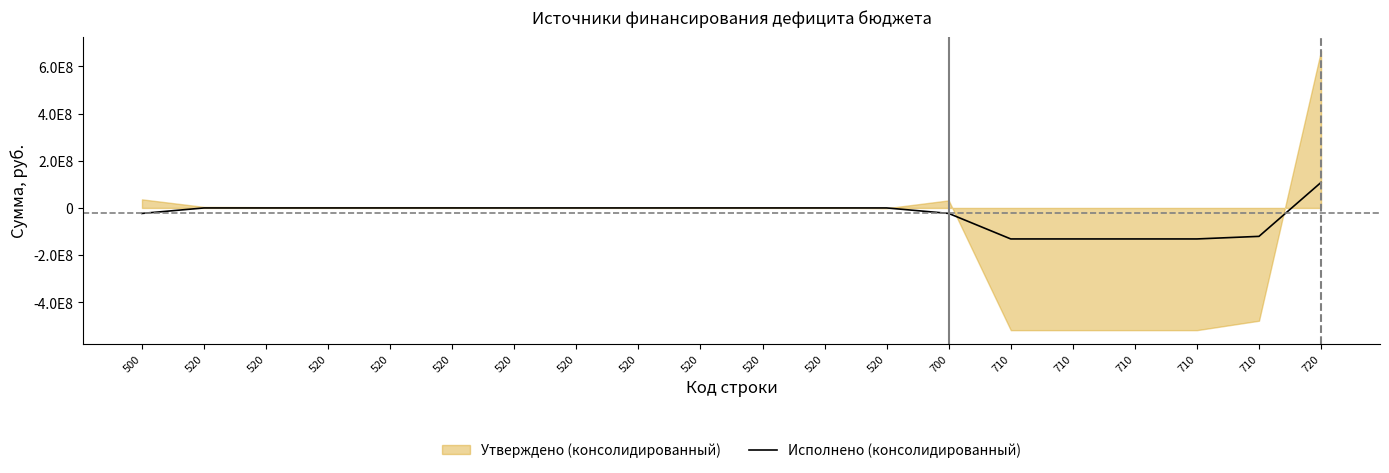

Rank the categories by value from lowest to highest.

710, 710, 710, 710, 710, 500, 700, 520, 520, 520, 520, 520, 520, 520, 520, 520, 520, 520, 520, 720